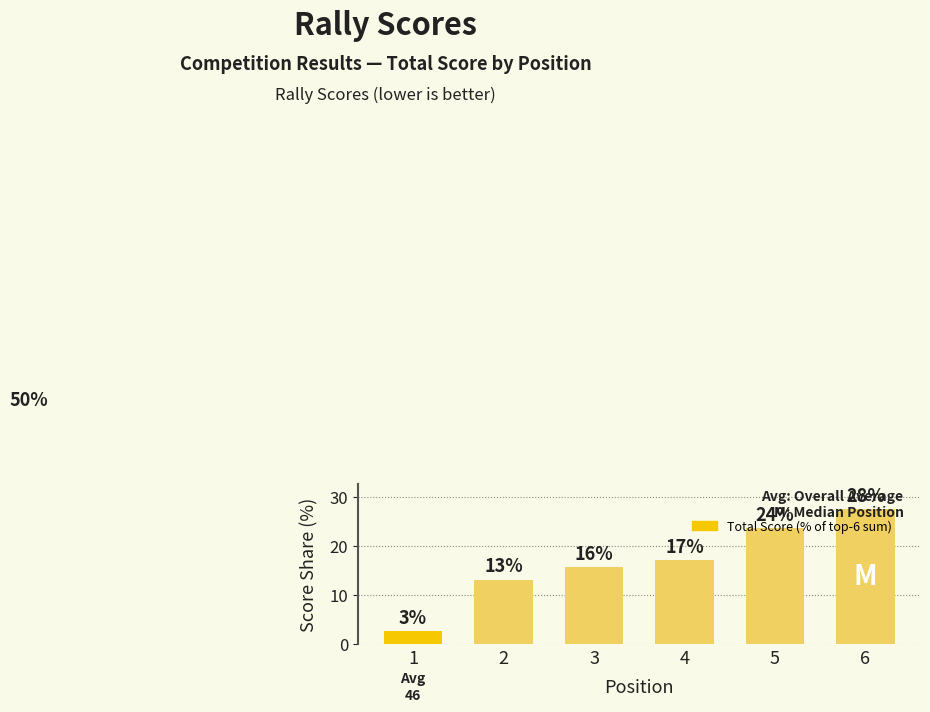

Does the chart contain any negative values?

No